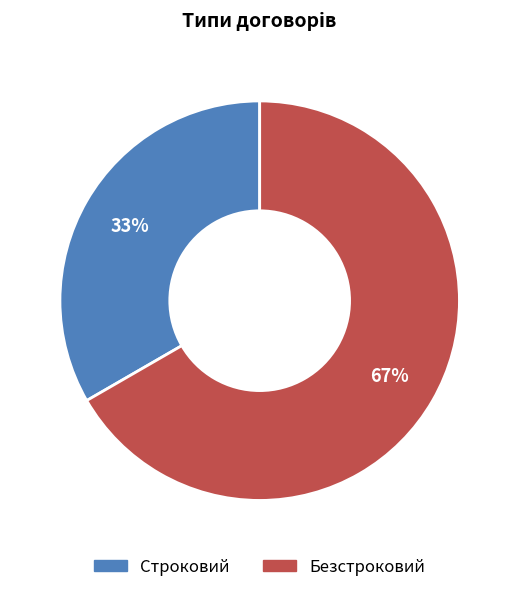

What is the ratio of the value at Безстроковий to the value at Строковий?

2.0